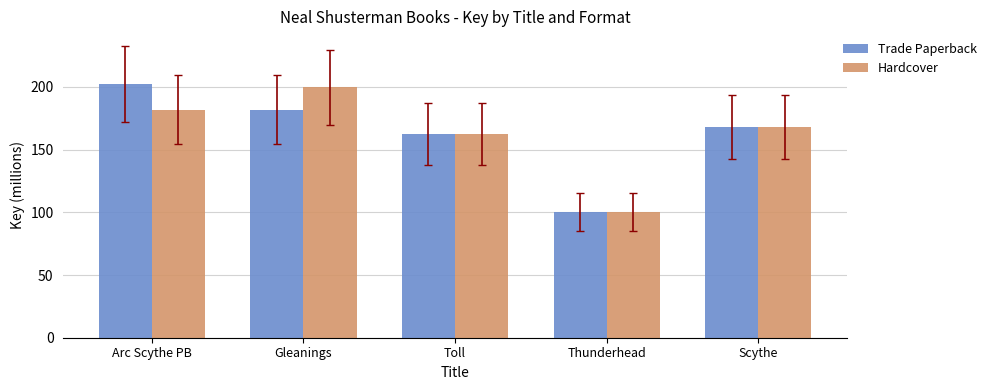

Reading left to right, transcribe all the data shown in this chart.

Trade Paperback: 202.3	182.0	162.4	100.2	168.1
Hardcover: 182.0	199.7	162.4	100.2	168.1